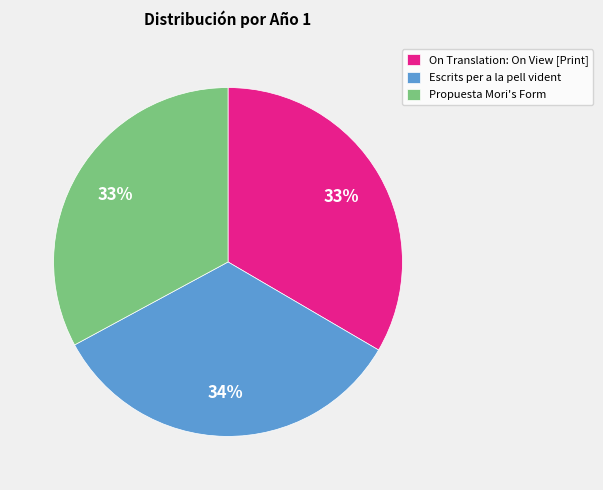

Which has a higher value, Escrits per a la pell vident or Propuesta Mori's Form?

Escrits per a la pell vident